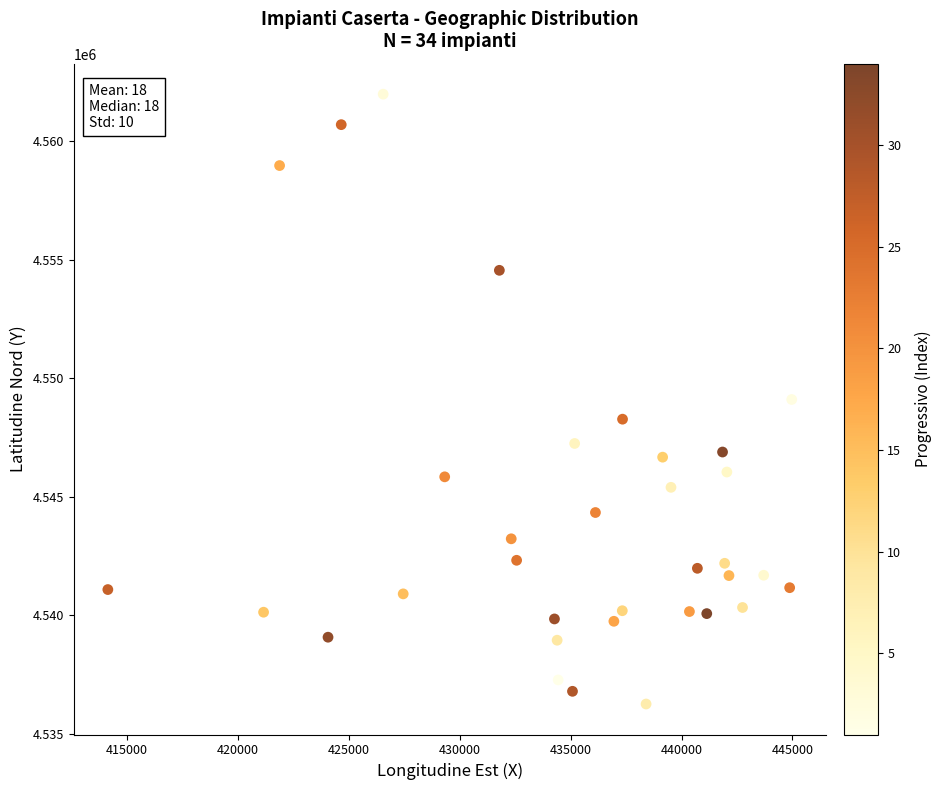

What is the range of Y values (max minus min)?

25736